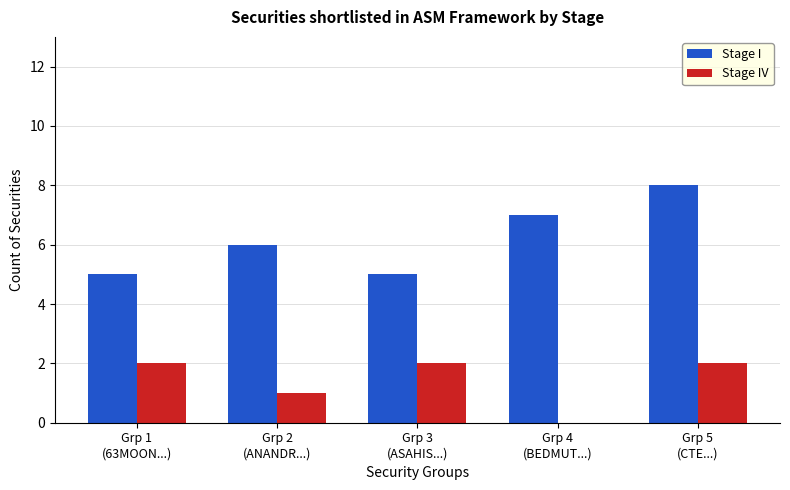

Which series has the largest total across all categories?

Stage I